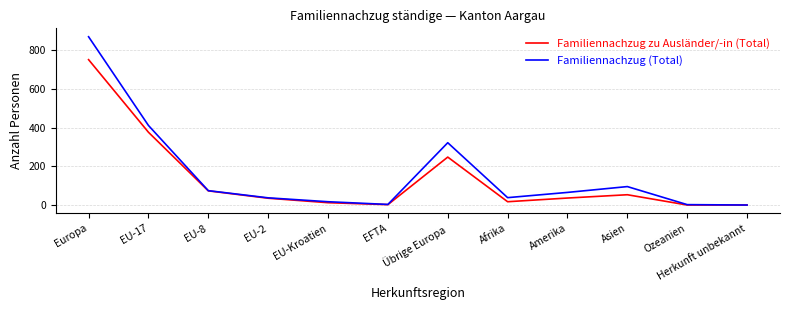

True or false: Familiennachzug (Total) has a value of 66 at Amerika.

True